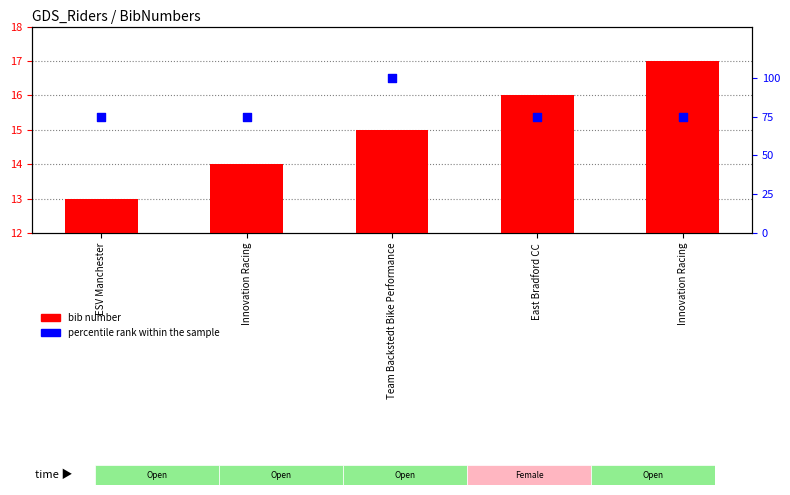

What are all the series names shown in the legend?

bib number, percentile rank within the sample